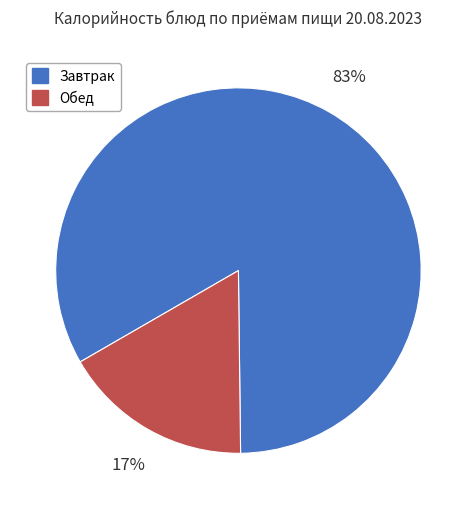

To the nearest percent, what portion does Завтрак represent?

83%